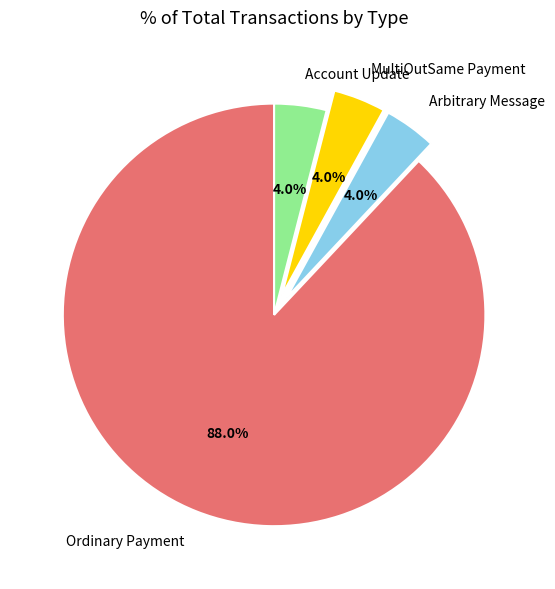

Do MultiOutSame Payment and Account Update together represent more than half of the pie?

No